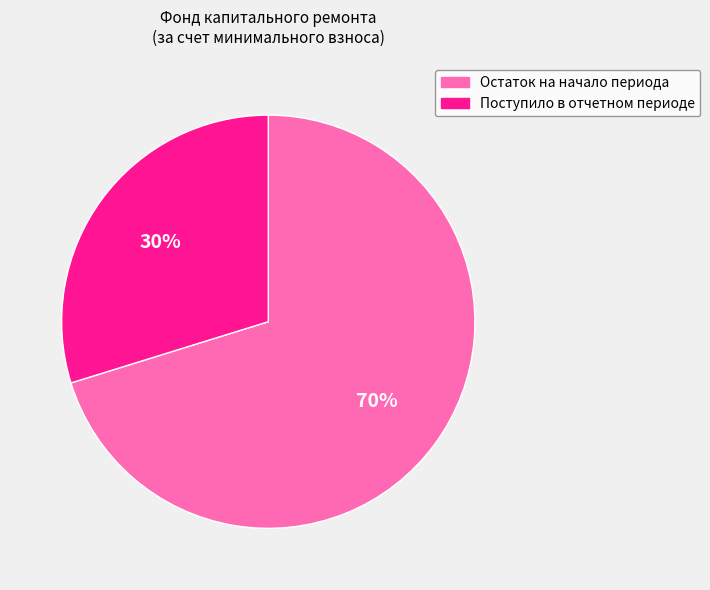

To the nearest percent, what is the difference between the largest and smallest slice percentages?

40%